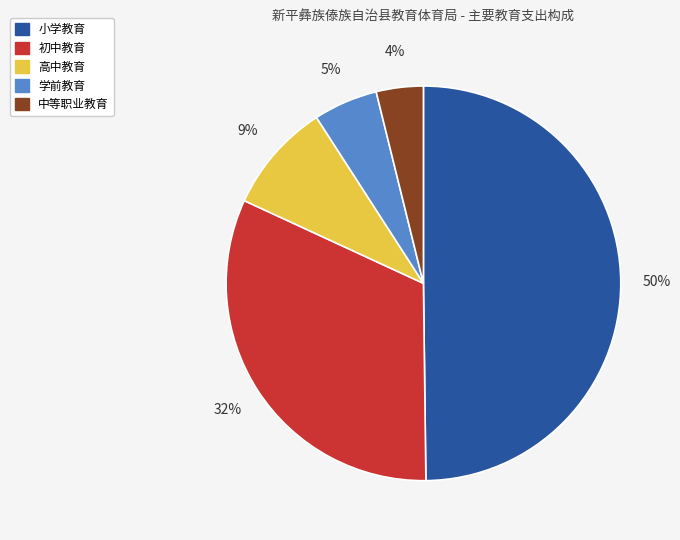

To the nearest percent, what percentage of the pie is 中等职业教育?

4%